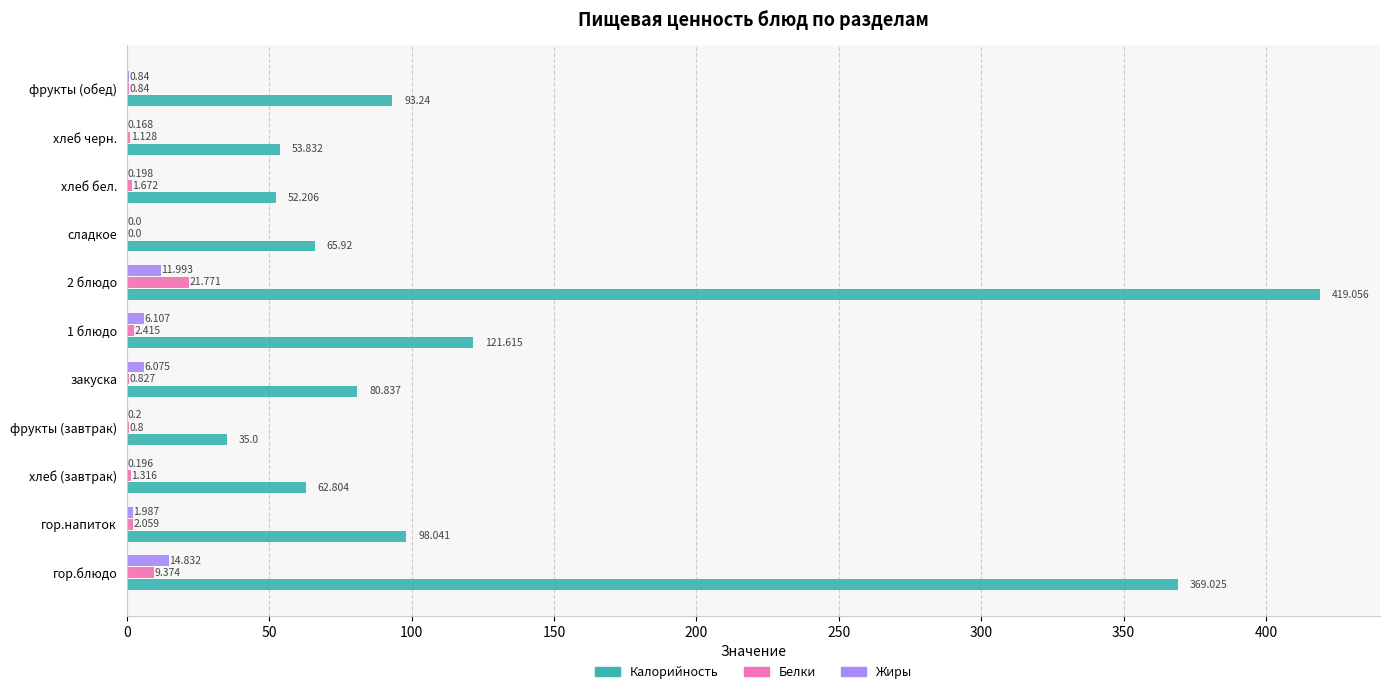

Between закуска and хлеб бел., which series saw the biggest shift?

Калорийность